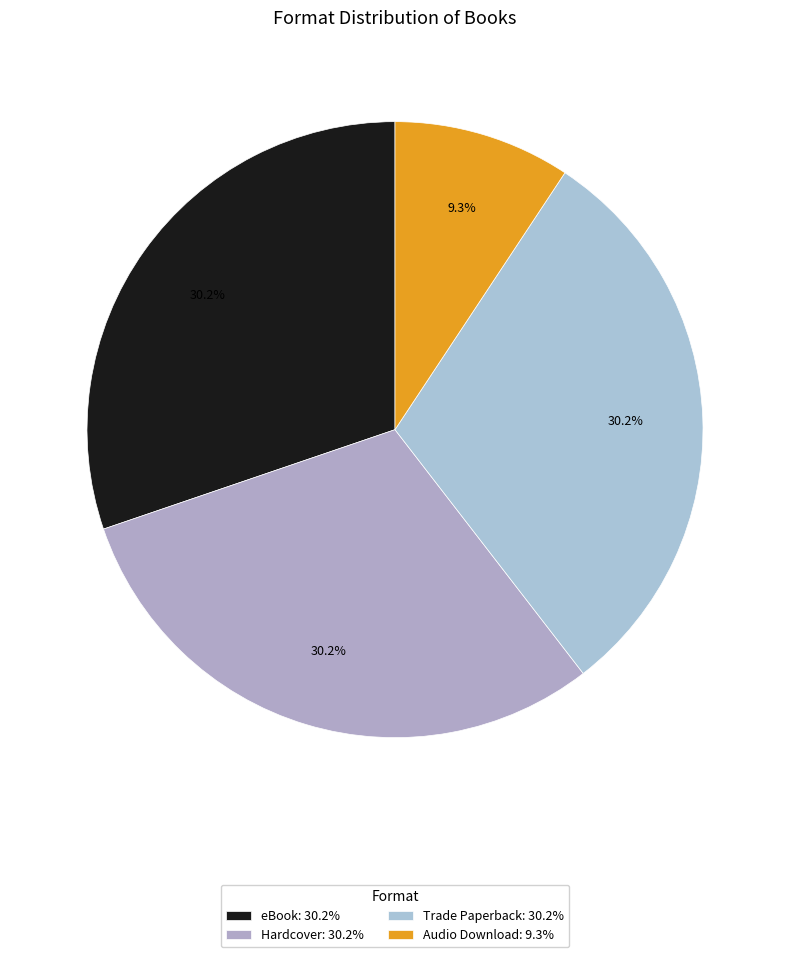

Is Trade Paperback the majority of the pie?

No